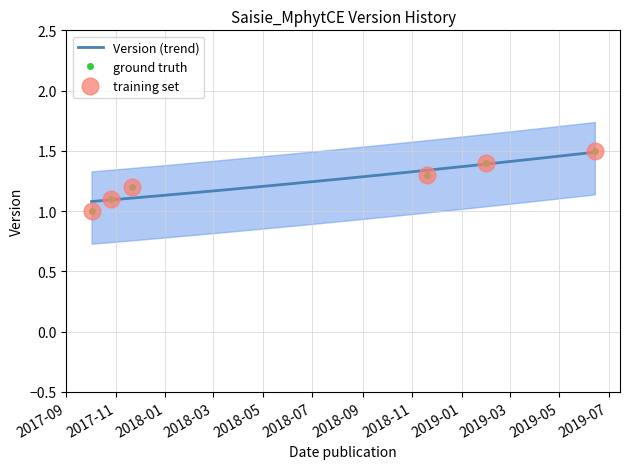

Rank the categories by value from lowest to highest.

2017-10-02, 2017-10-26, 2017-11-21, 2018-11-19, 2019-01-31, 2019-06-14